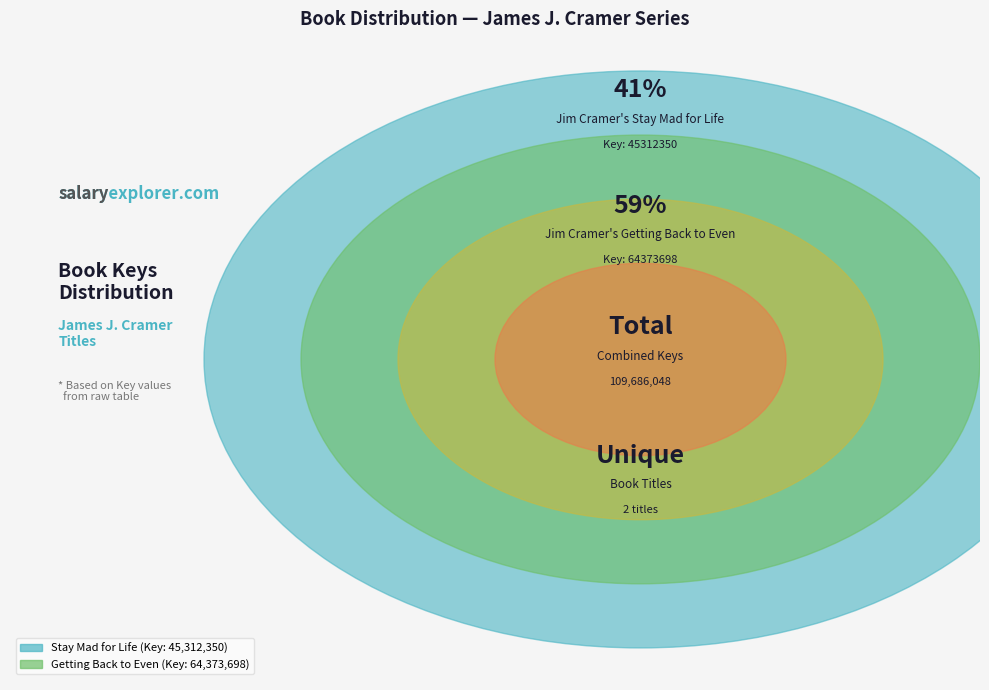

Is it true that Jim Cramer's Getting Back to Even is 45% of the pie?

False